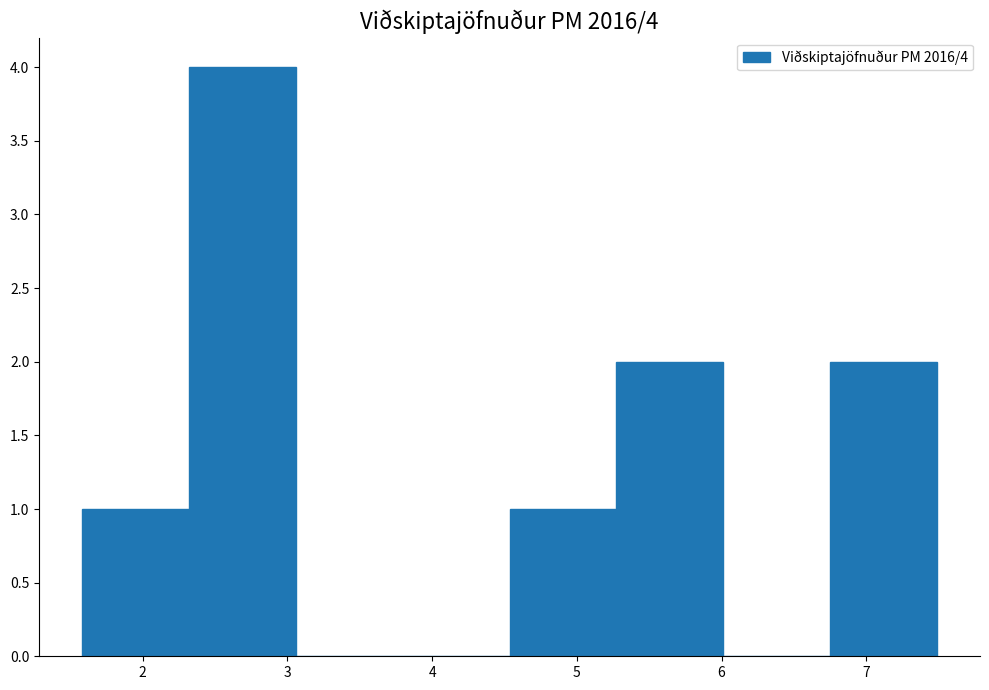

Over which range of the x-axis is the bar tallest?

2.3 to 3.1